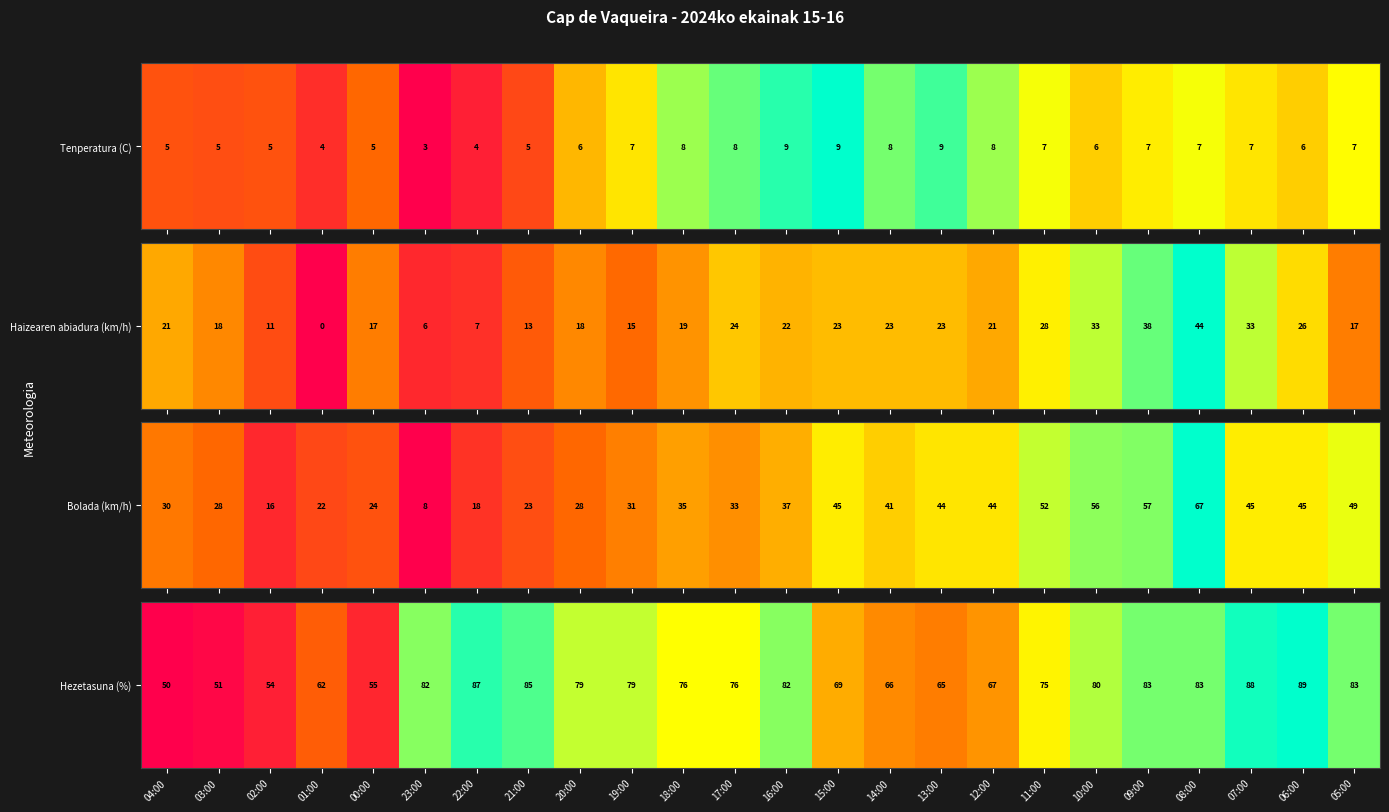

The chart shows a value of 66 at 14:00. True or false?

True